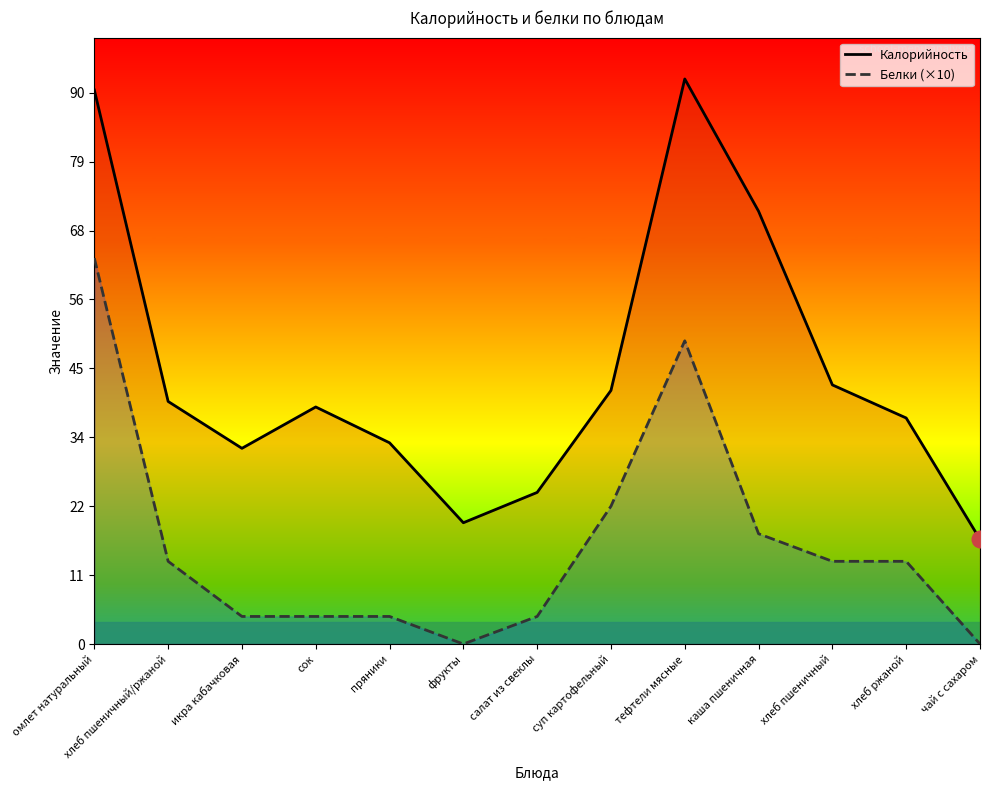

Where is Калорийность nearest to the value 121?

хлеб пшеничный